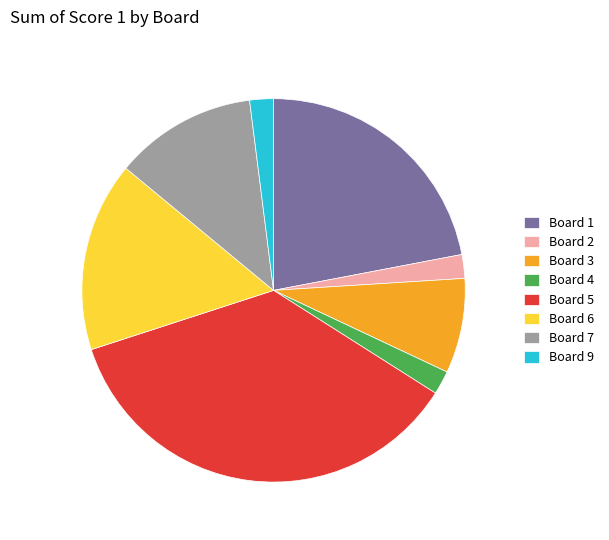

Which slice is the largest?

Board 5